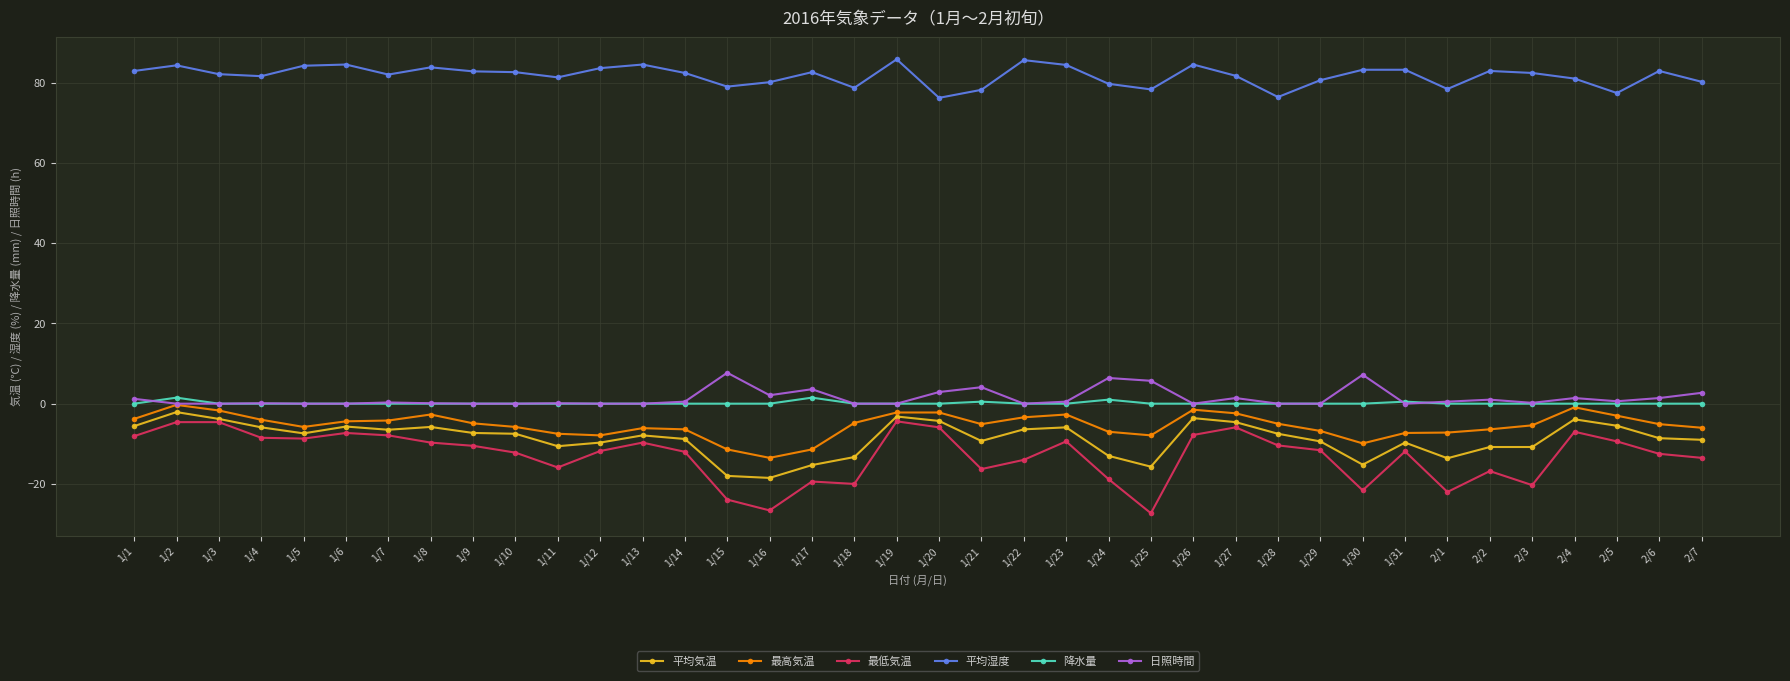

Which series changed the most between 1/20 and 1/28?

最低気温